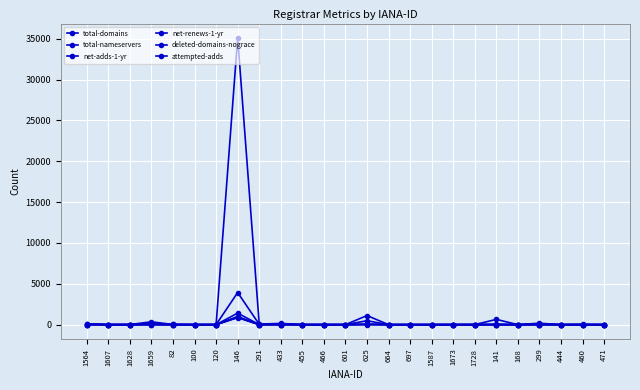

Count the number of categories in the chart.

25